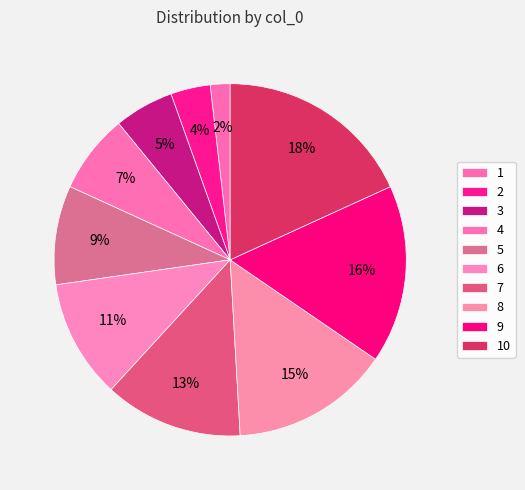

To the nearest percent, what percentage of the pie is 9?

16%